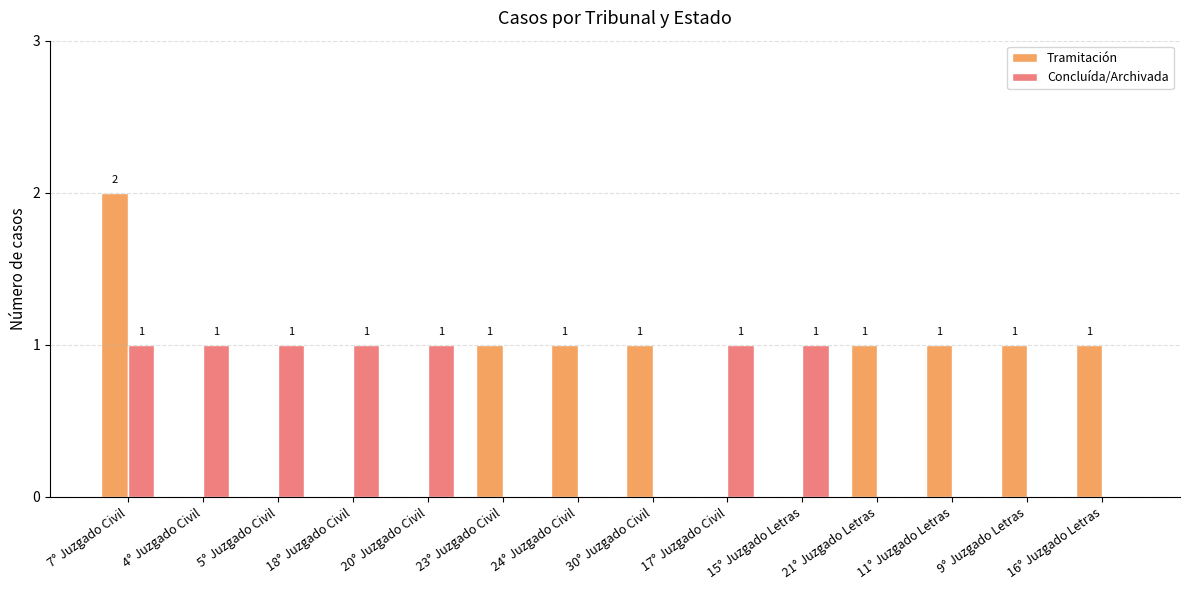

Which category has the highest value in the Tramitación series?

7° Juzgado Civil